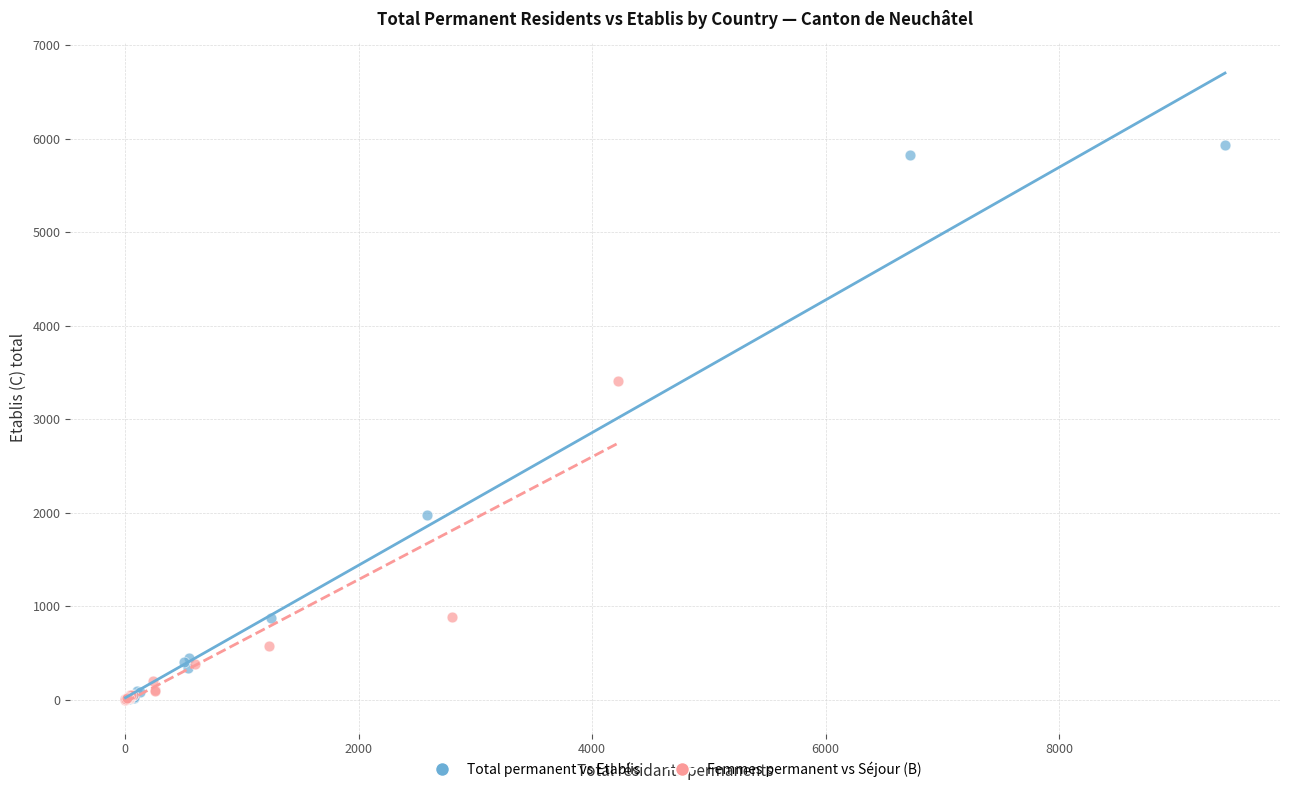

Which series reaches the maximum Y coordinate?

Total permanent vs Etablis